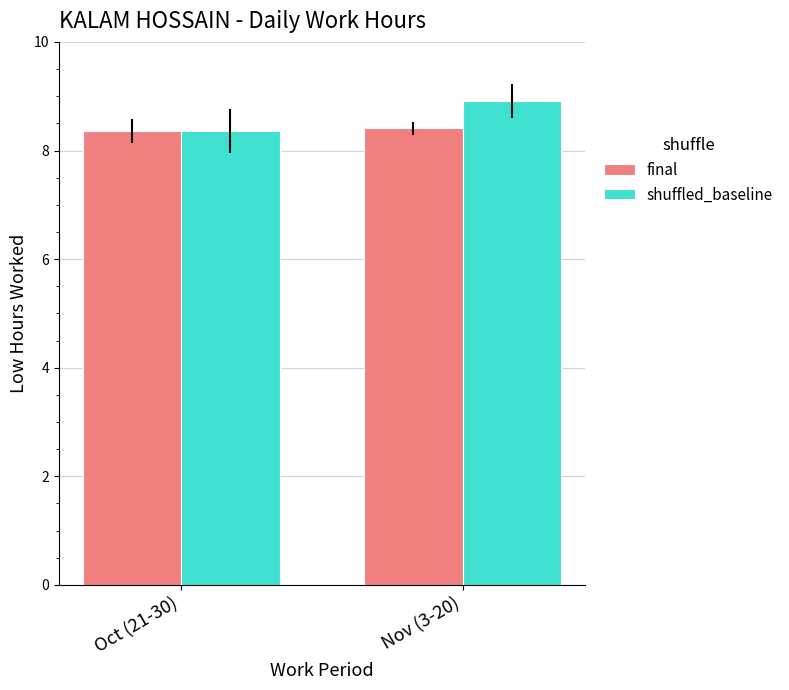

At how many categories does at least one series exceed 8?

2